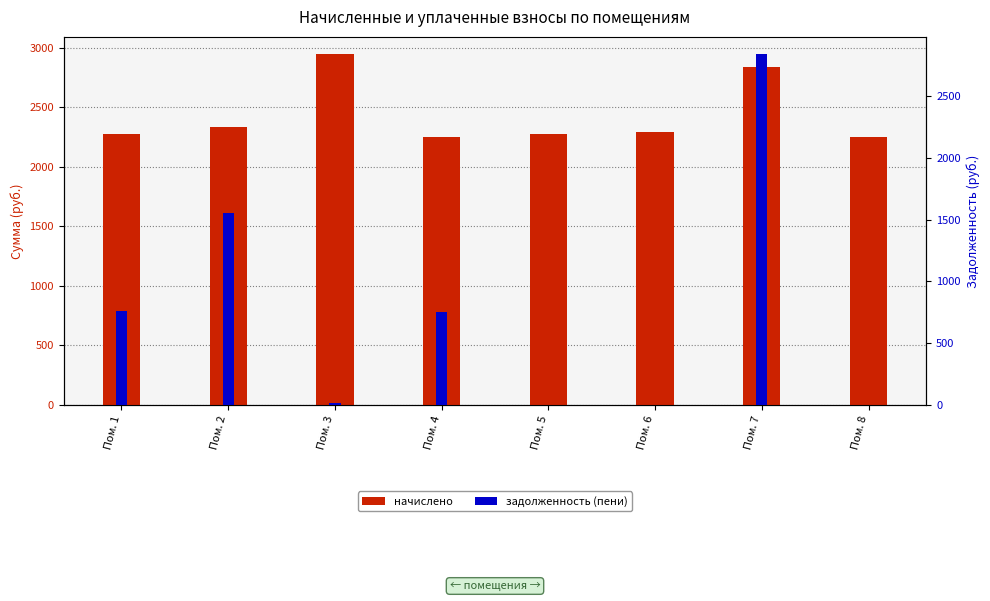

How many data points in начислено are above 2294?

4